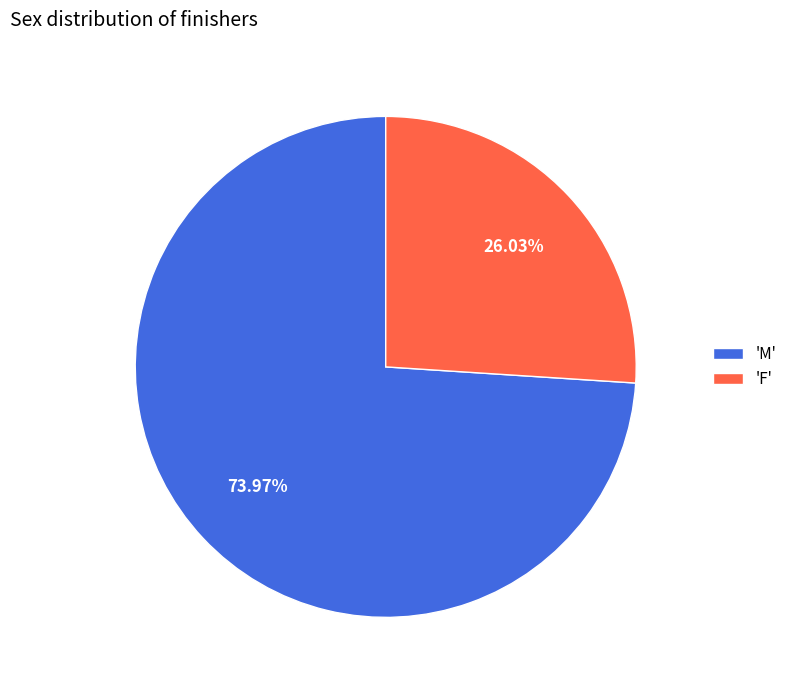

Which category accounts for the majority?

'M'